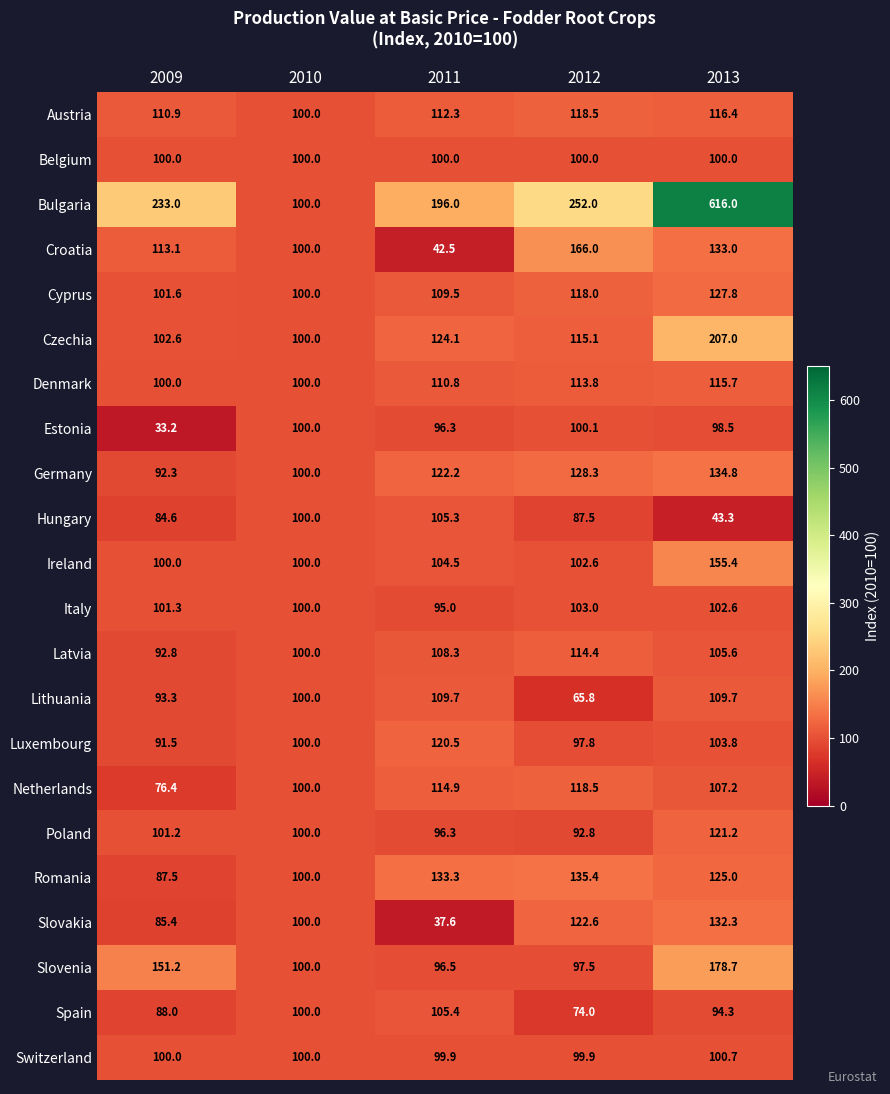

Read the Lithuania value at 2009.

93.3